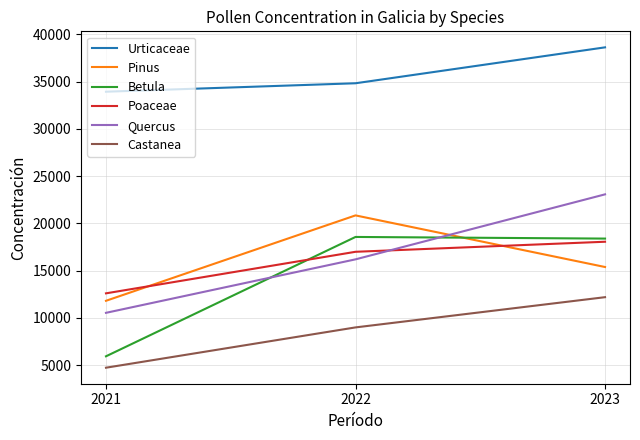

Count the Castanea values in the range 4731 to 12193.

3